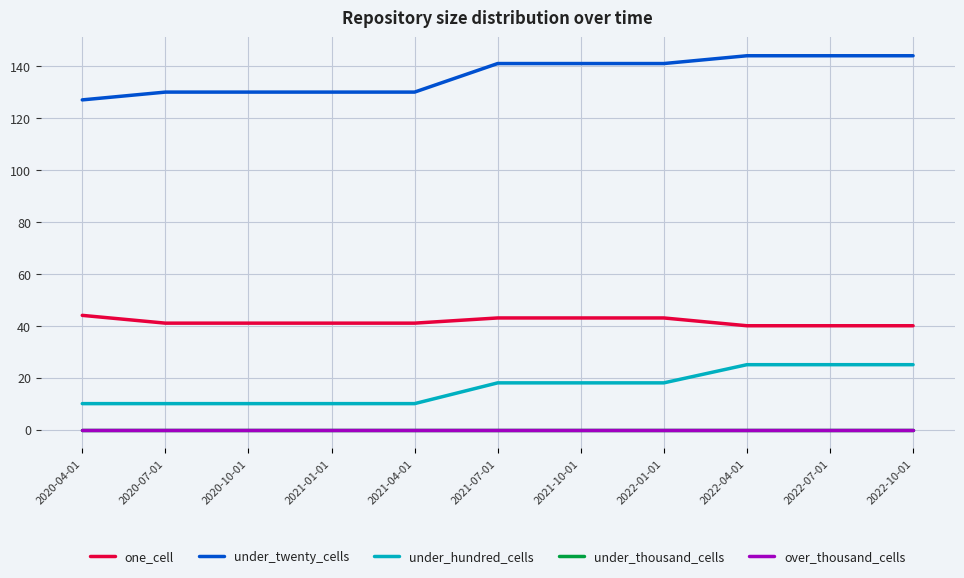

True or false: under_hundred_cells has more than 2 interior local peaks.

False